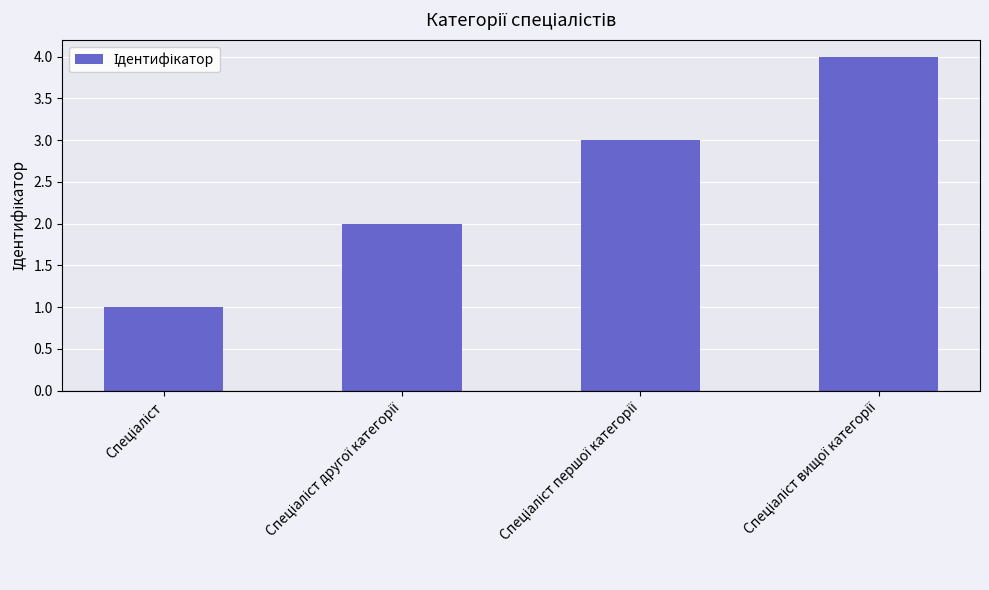

What is the difference between the maximum and minimum values?

3